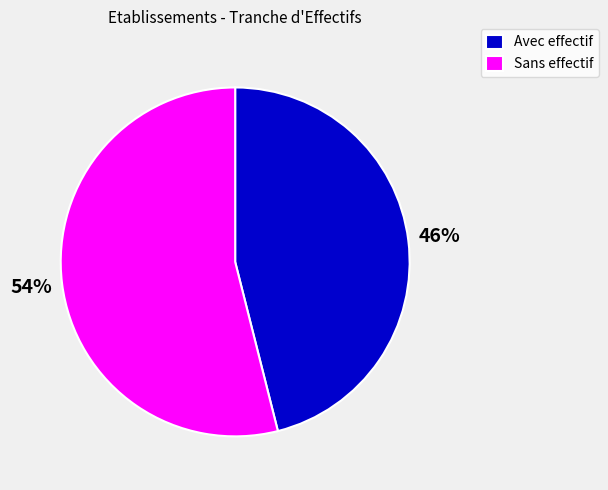

Combined, do Avec effectif and Sans effectif account for over 50%?

Yes